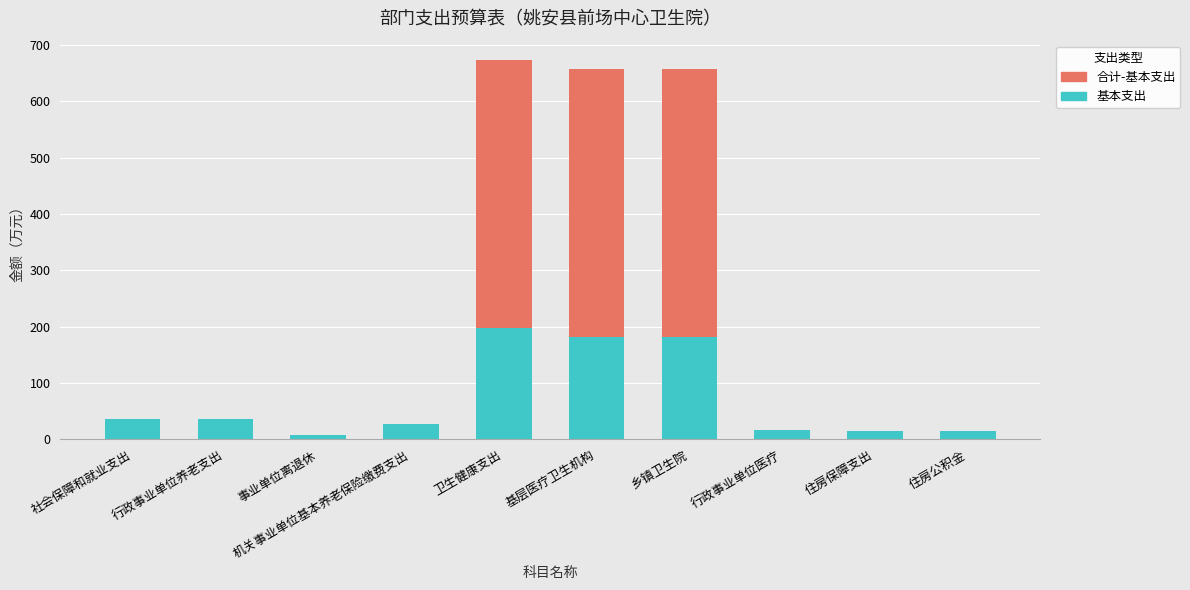

What is the maximum value for 基本支出?

198.1